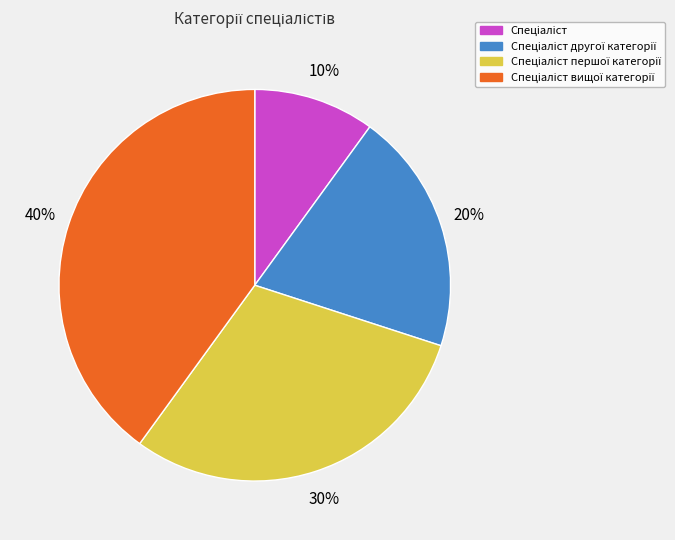

Does any single category account for the majority?

No